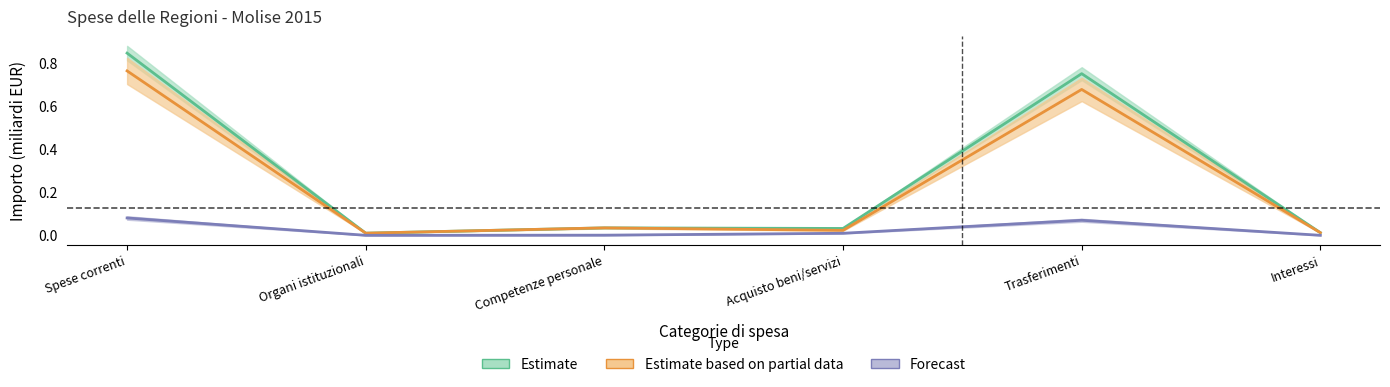

At how many categories does at least one series exceed 0?

6